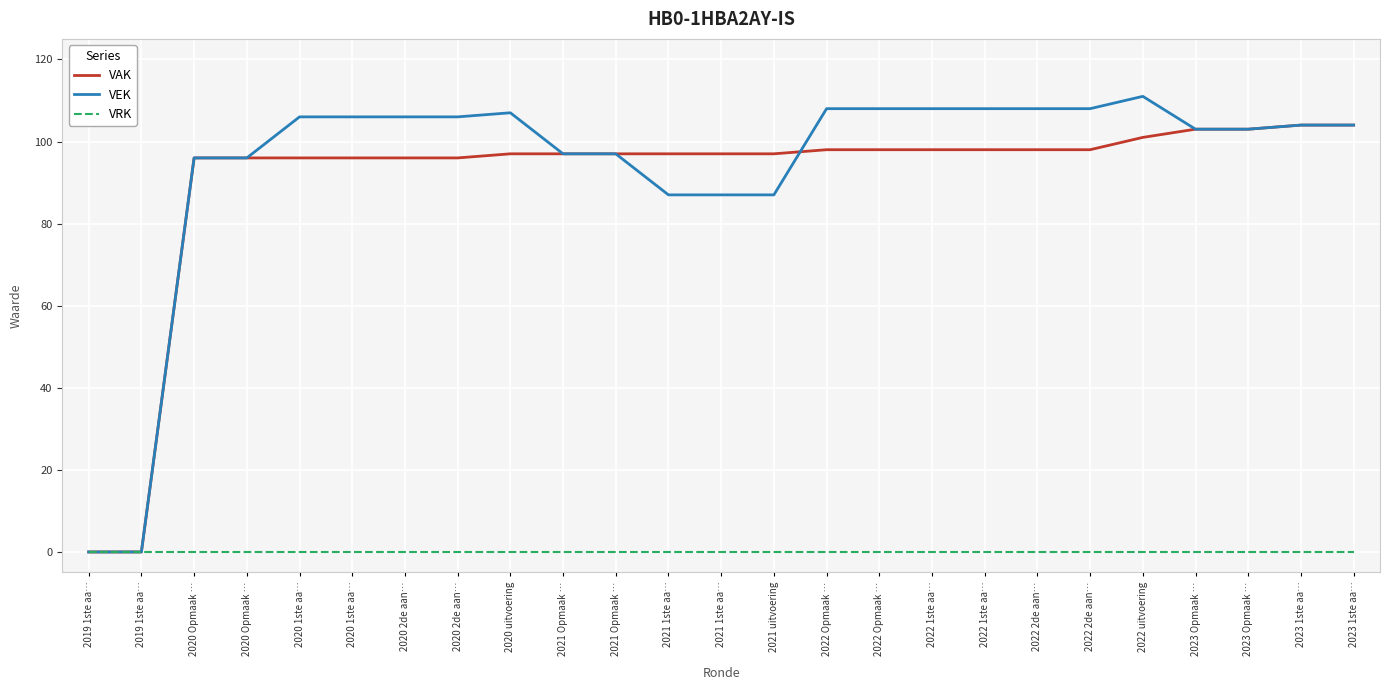

What is the value of the VAK point at the 7th from the left?

96